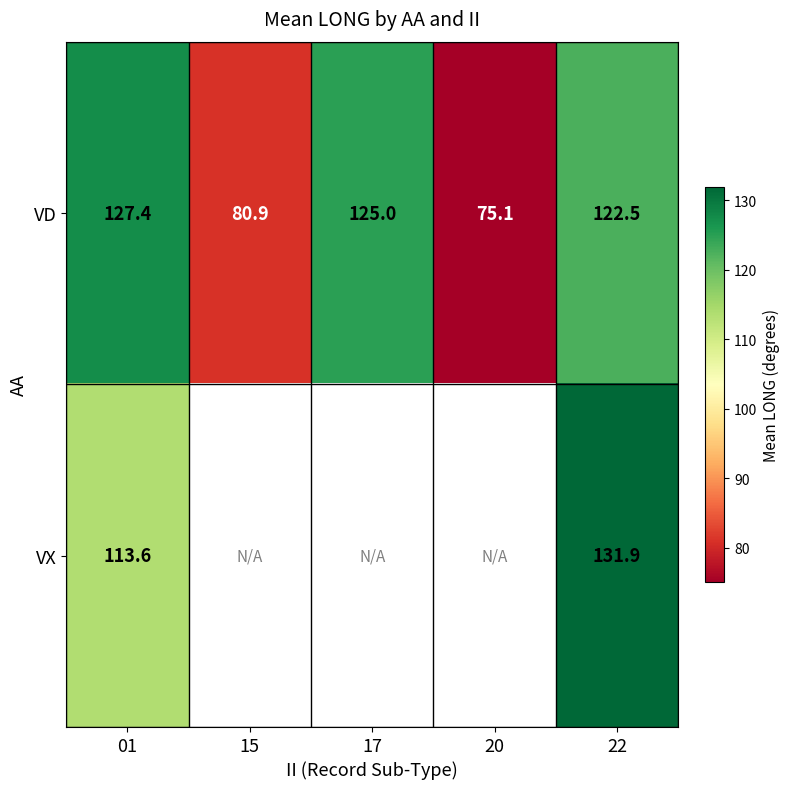

What is the smallest value displayed?

75.1